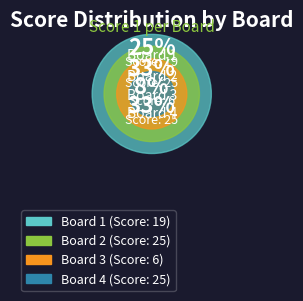

Is it true that Board 4 is 33% of the pie?

True